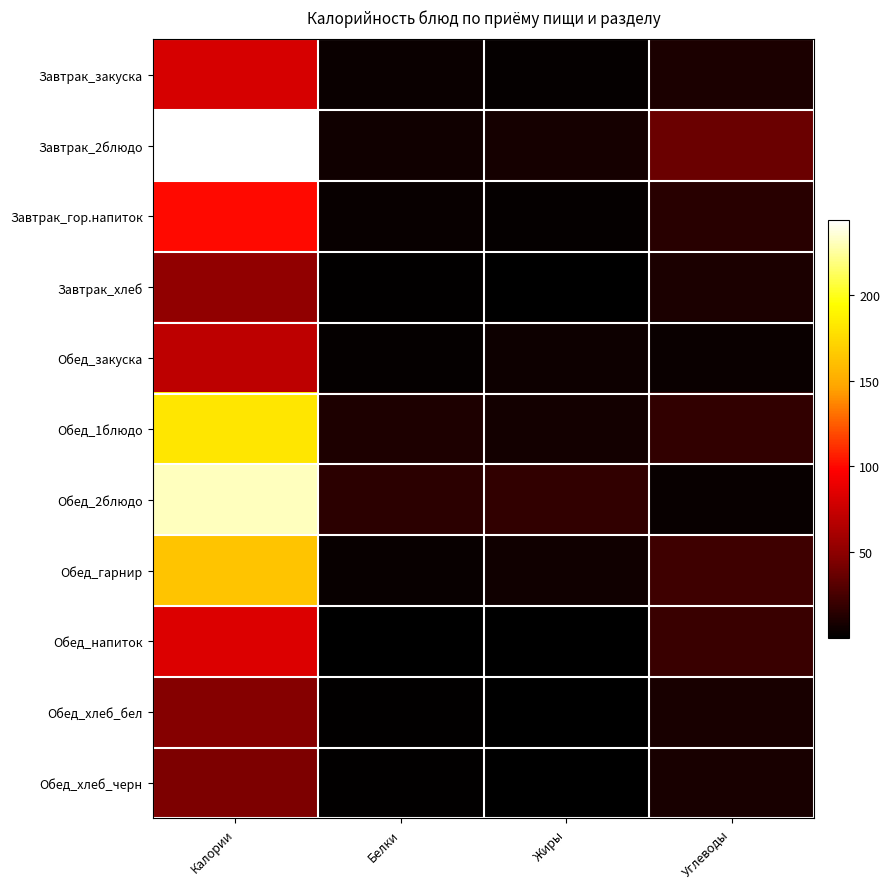

List the series in order of their peak value, highest first.

Завтрак_2блюдо, Обед_2блюдо, Обед_1блюдо, Обед_гарнир, Завтрак_гор.напиток, Обед_напиток, Завтрак_закуска, Обед_закуска, Завтрак_хлеб, Обед_хлеб_бел, Обед_хлеб_черн